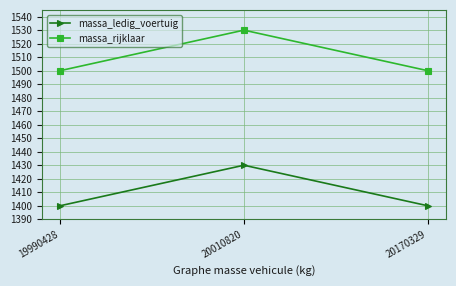

What is the difference between the highest and lowest values at 20010820?

100